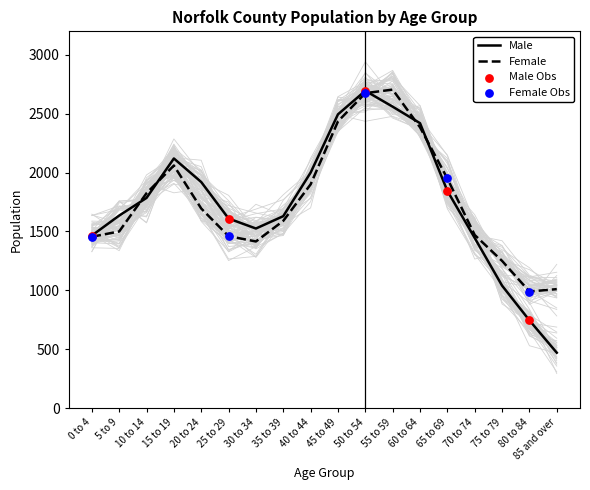

Which series contains the lowest Y value?

Male